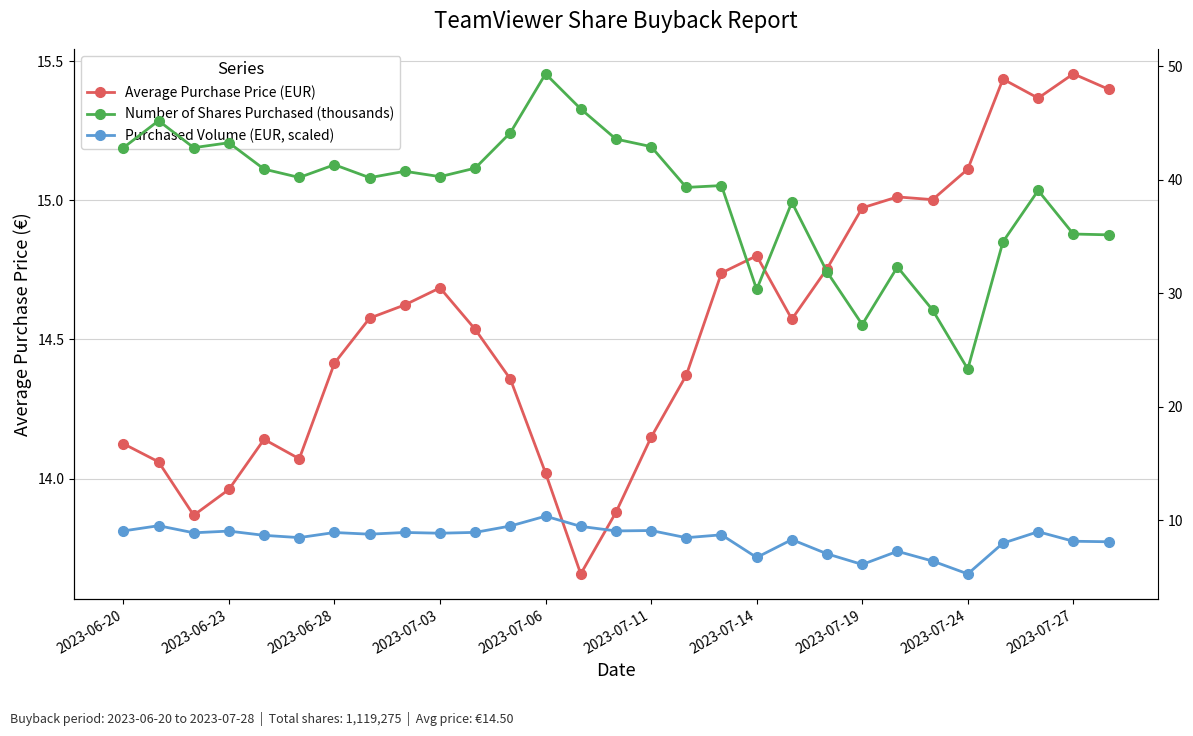

At which label does Average Purchase Price (EUR) first exceed 14?

2023-06-20